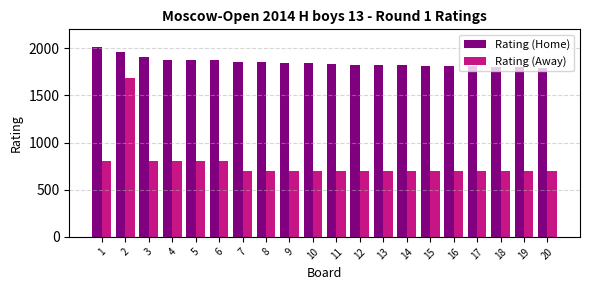

What is the difference between the second highest and second lowest values in the Rating (Away) series?

100